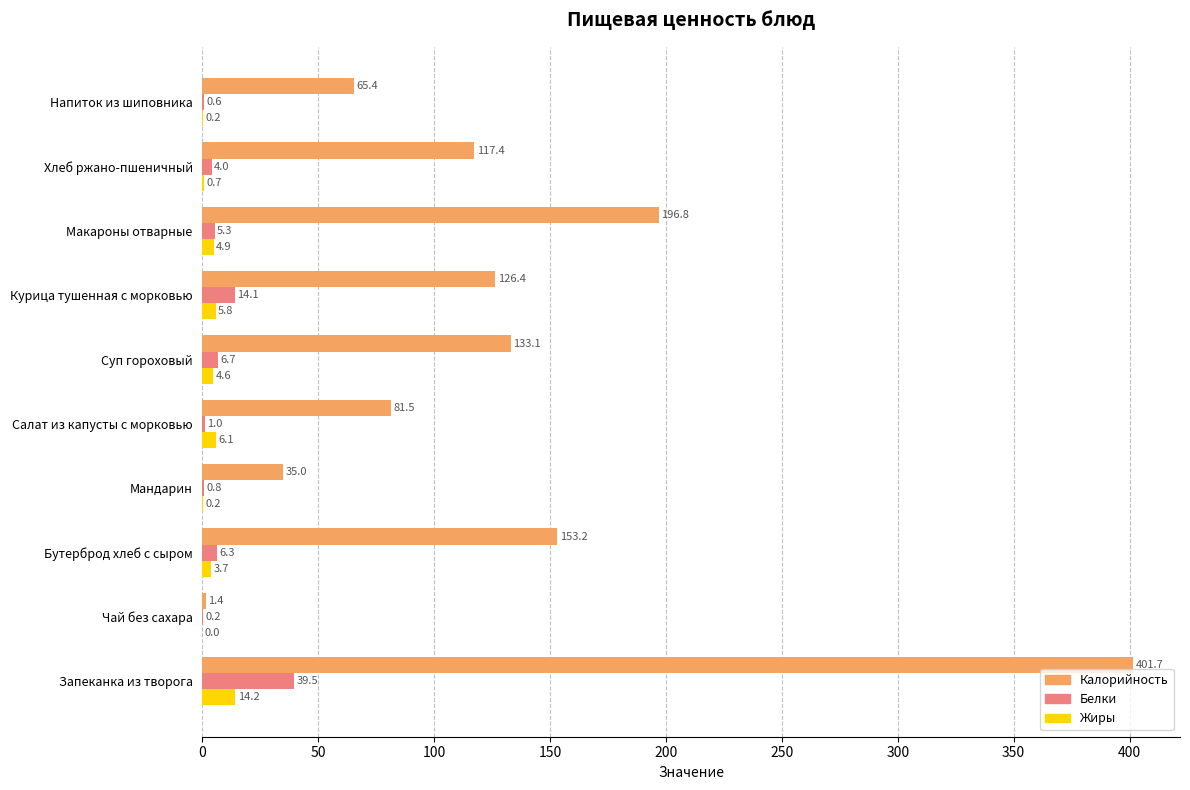

True or false: Калорийность has a value of 277.3 at Запеканка из творога.

False